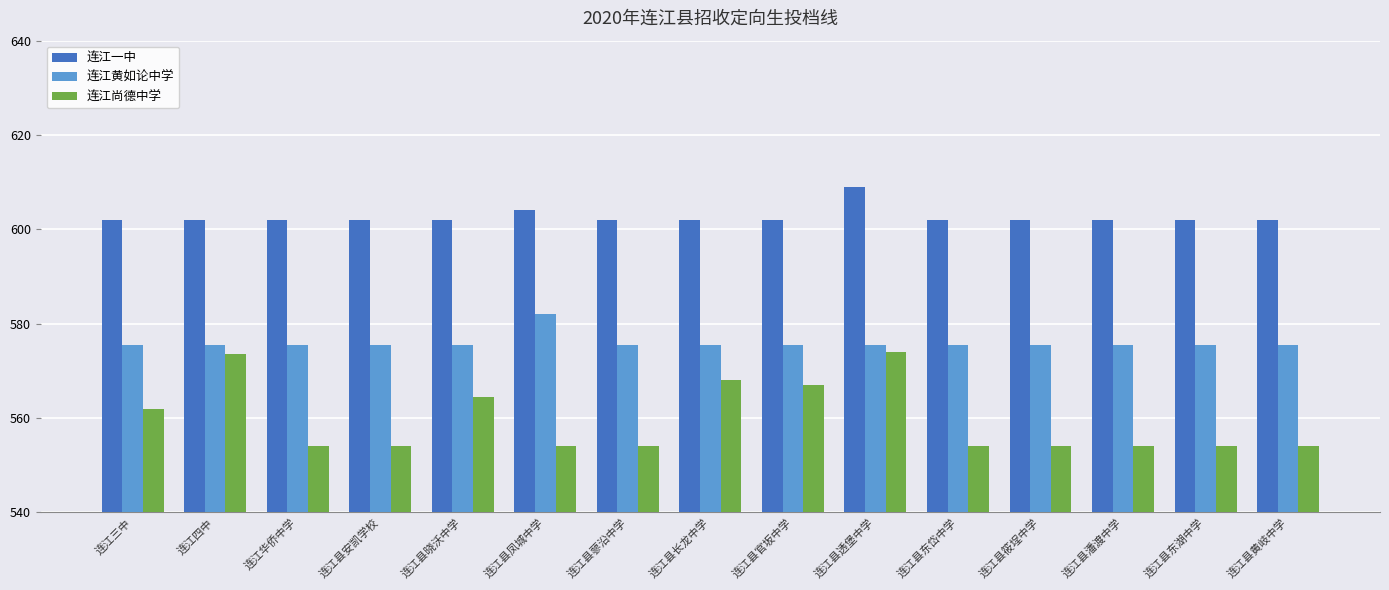

What is the approximate value of 连江一中 at 连江县长龙中学?

602.0